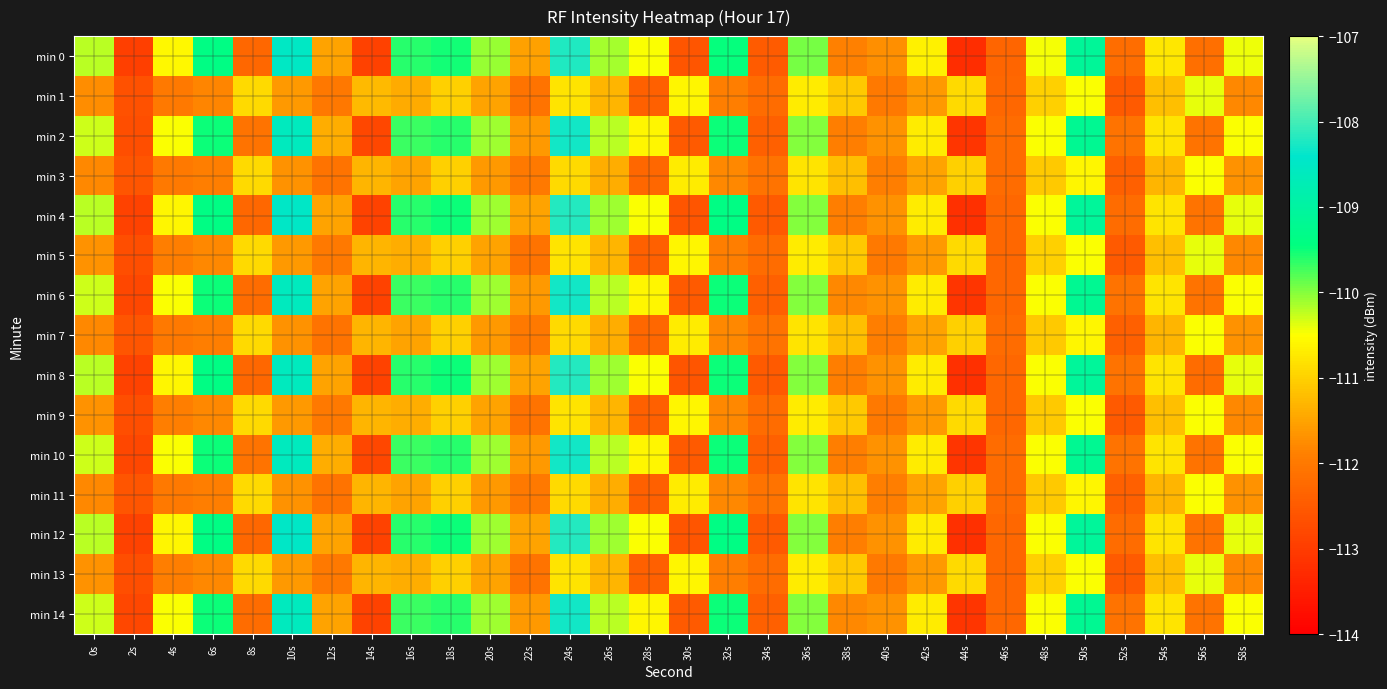

Which has a higher value, 46s or 34s?

46s